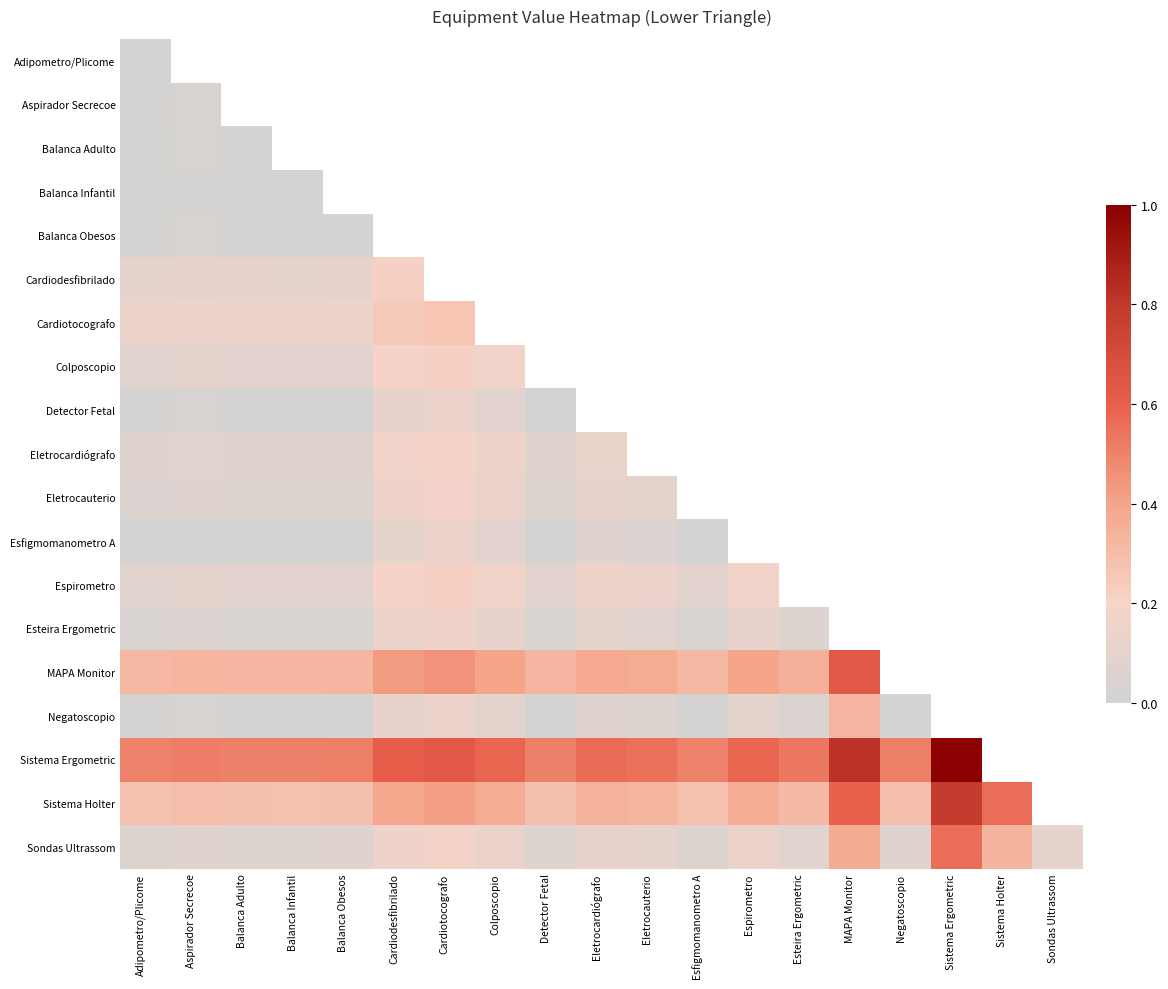

Which series has the largest total across all categories?

Sondas Ultrassom